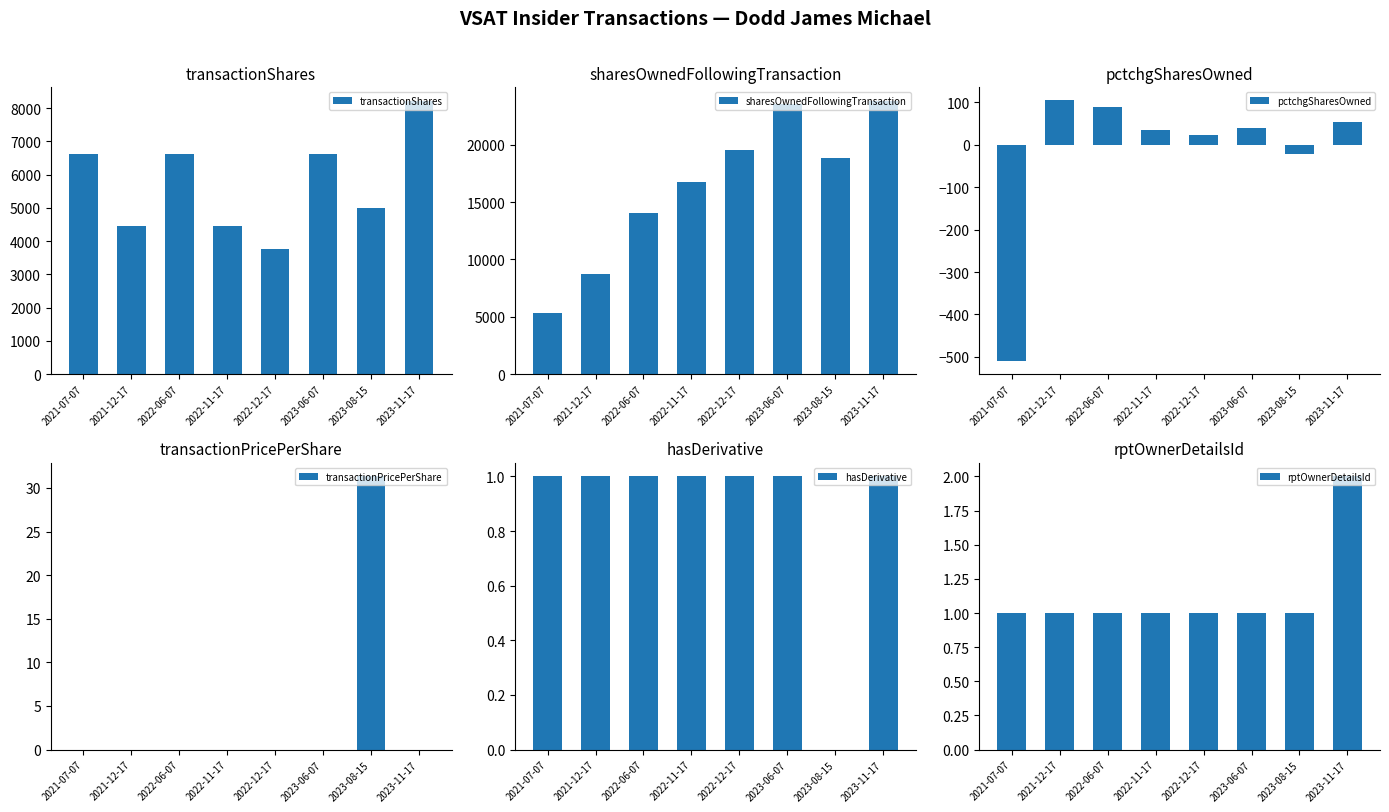

Are the bars horizontal?

No